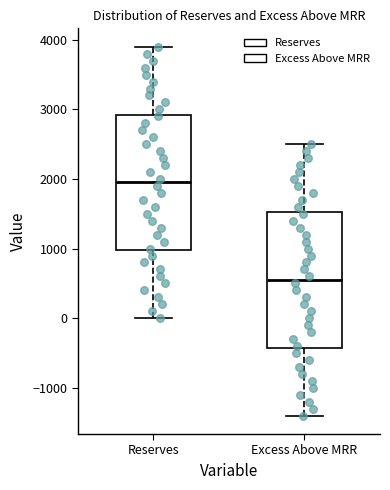

Reading left to right, transcribe this box plot: for each box, give where its median line is, the range the box spans, and where its two whiskers end, as read against the y-axis. The values are not printed on the chart, so give them approximately, as read against the axis.

Reserves: median 2000, box 1000 to 2900, whiskers 0 to 3900
Excess Above MRR: median 600, box -400 to 1500, whiskers -1400 to 2500